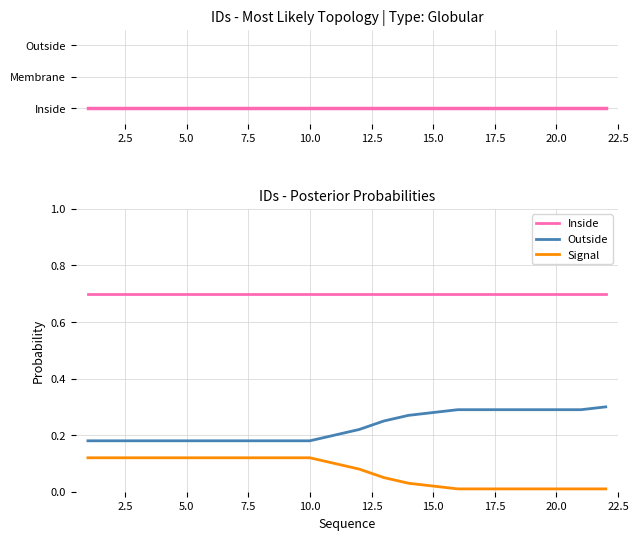

True or false: Inside and Outside cross at least once.

False